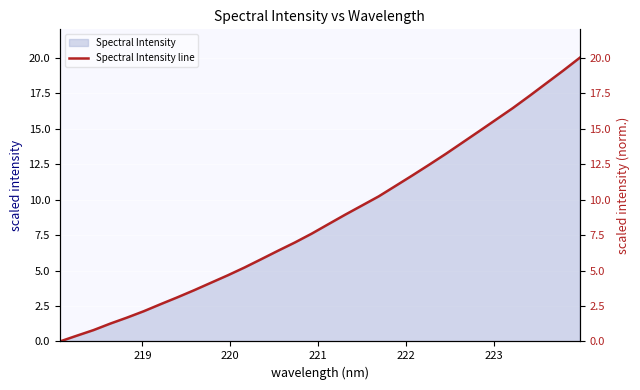

What is the maximum value shown in the chart?

20.0